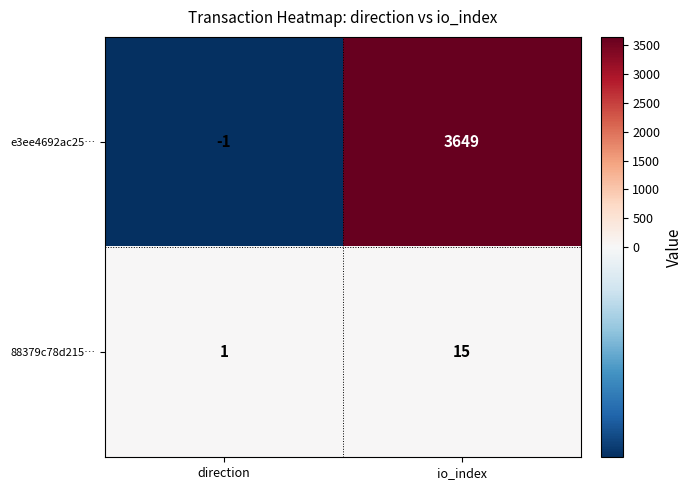

What is the smallest value displayed?

-1